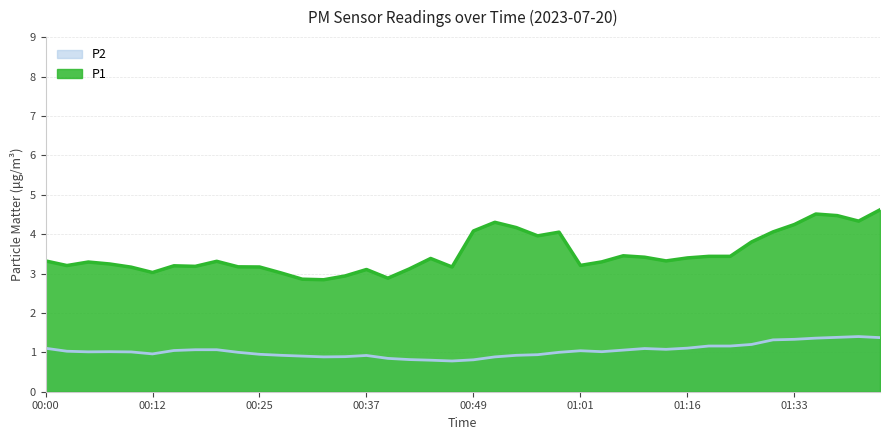

Rank the series at 00:37 from lowest to highest value.

P2, P1